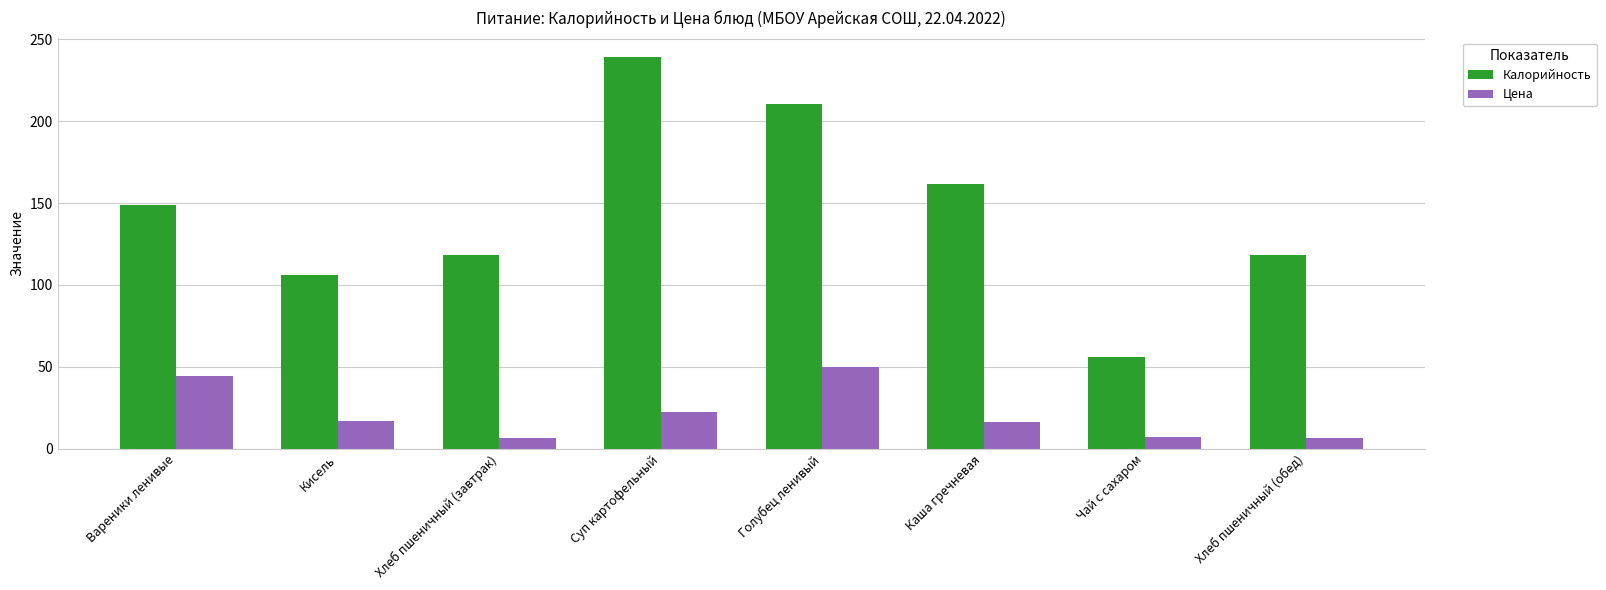

What is the difference between the highest and lowest values at Хлеб пшеничный (обед)?

111.5